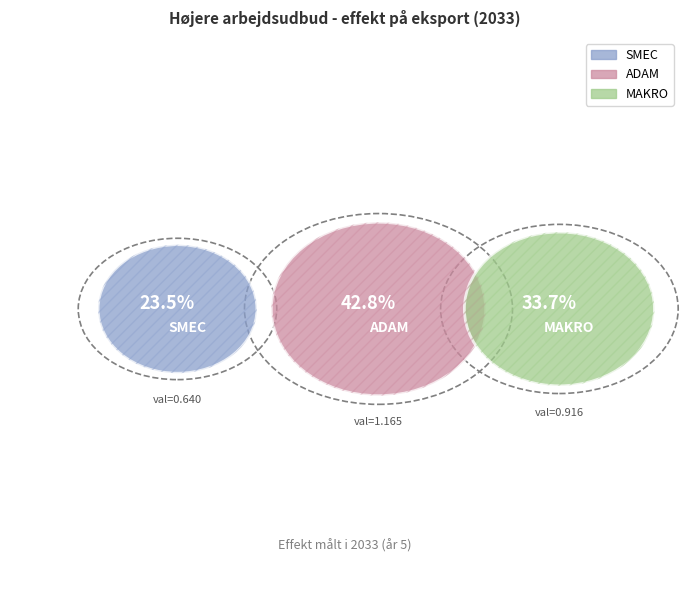

What is the smallest slice in the pie chart?

 SMEC